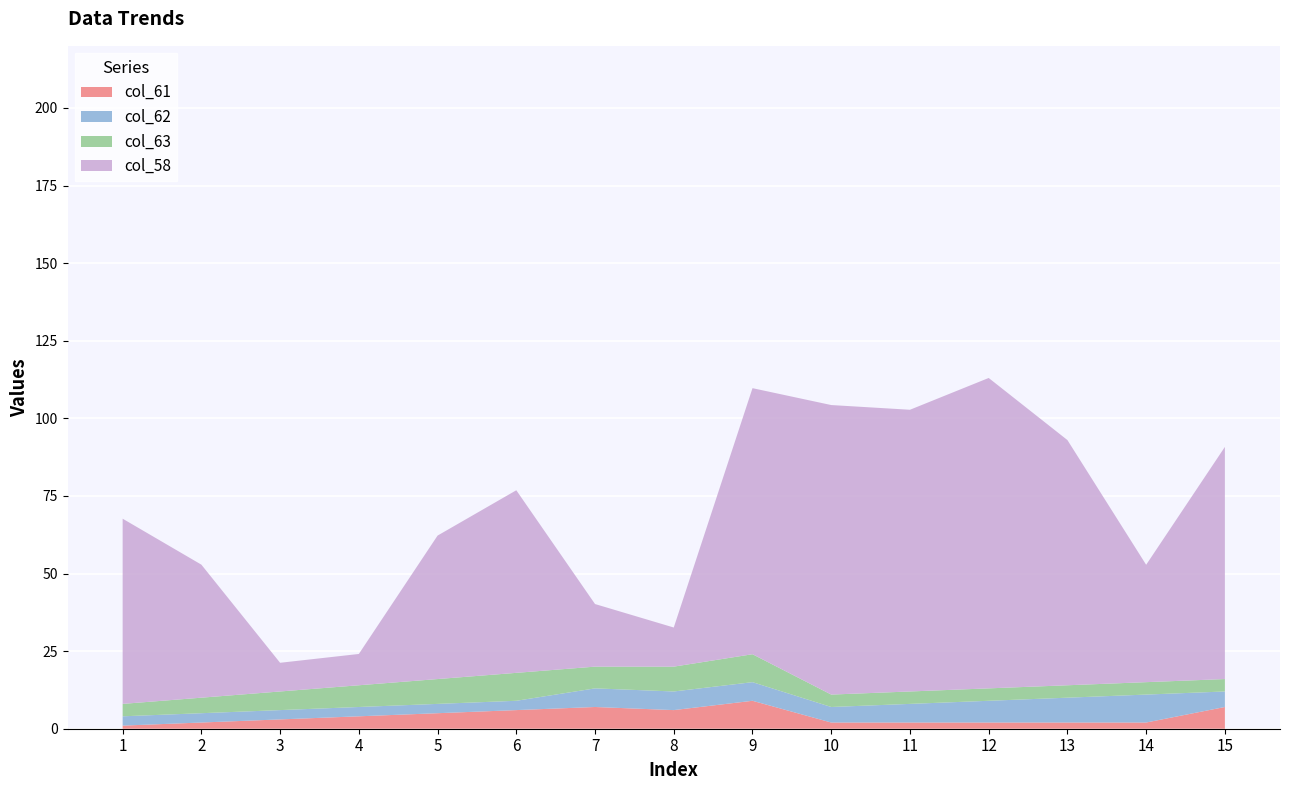

What is the total value across all series at 7?

40.2